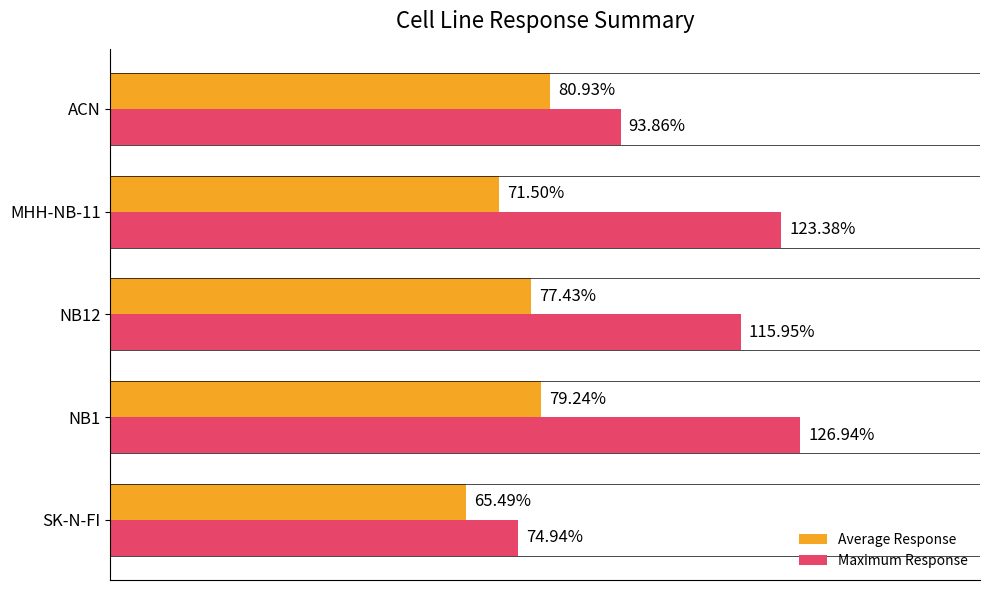

Rank the series by their maximum value, from highest to lowest.

Maximum Response, Average Response